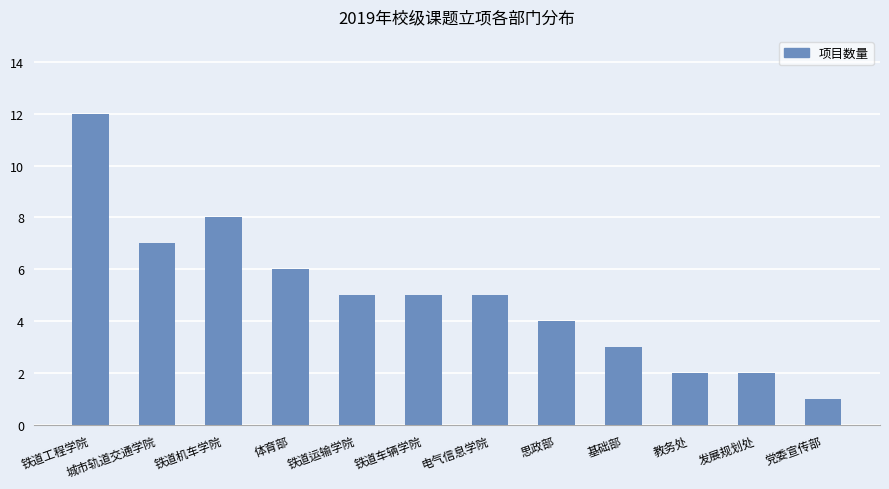

Between 城市轨道交通学院 and 党委宣传部, which is larger?

城市轨道交通学院